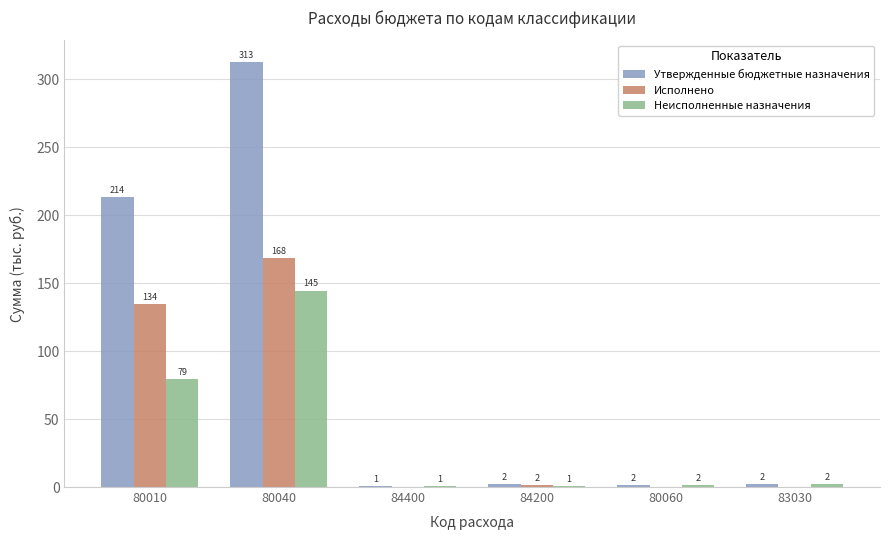

Are the bars horizontal?

No